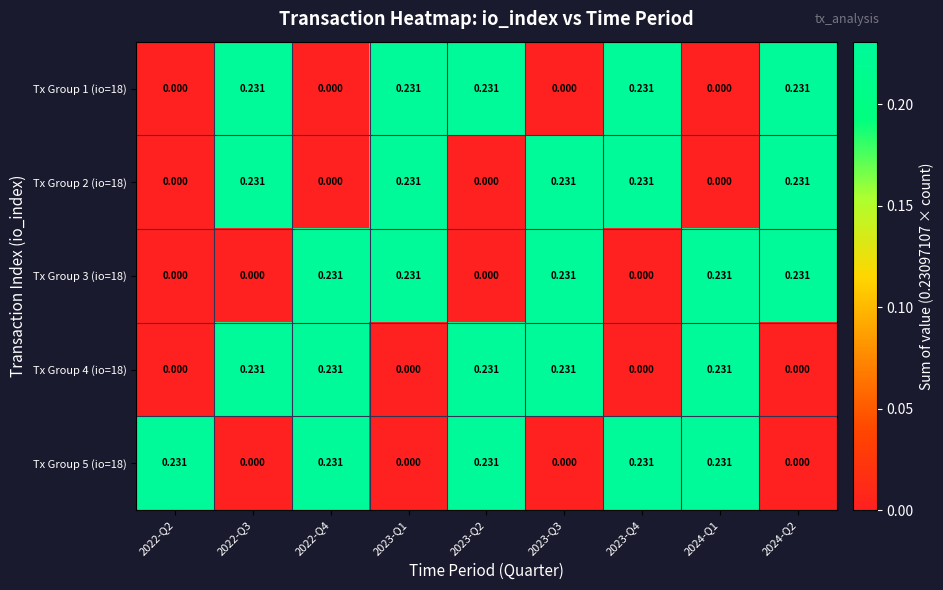

How many positive values does the Tx Group 3 (io=18) series have?

5